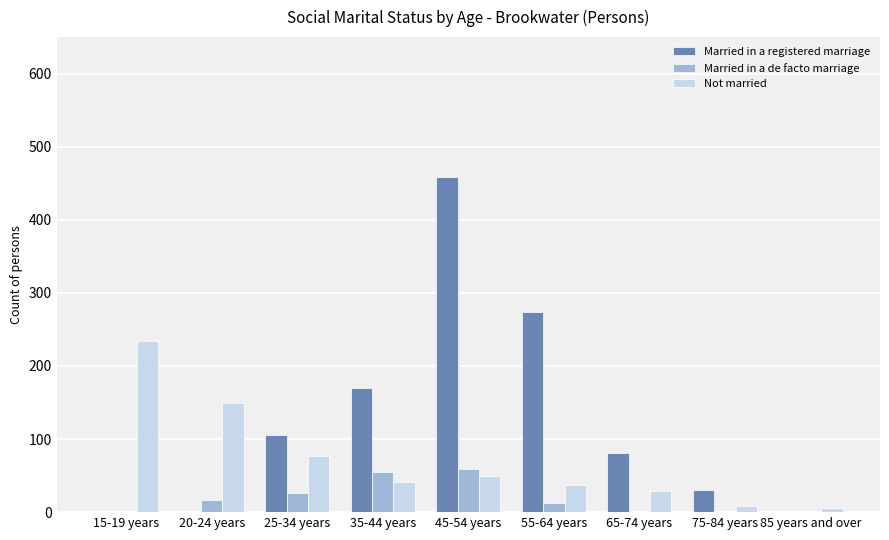

True or false: Married in a de facto marriage has a value of 28 at 85 years and over.

False